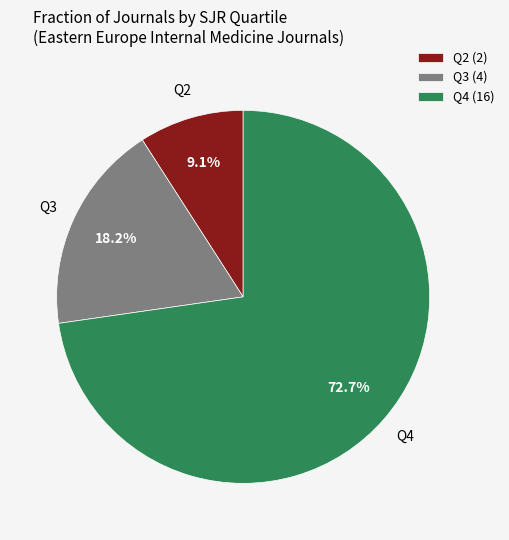

To the nearest percent, what is the combined percentage of Q3 and Q4?

91%